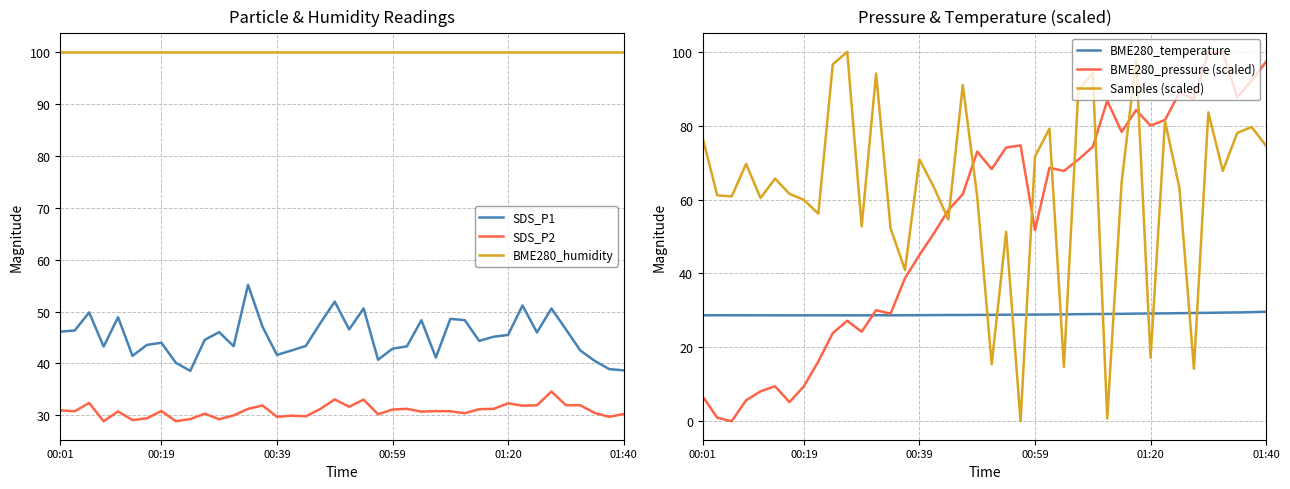

What is the value of the BME280_temperature point at the 32nd from the left?

29.2